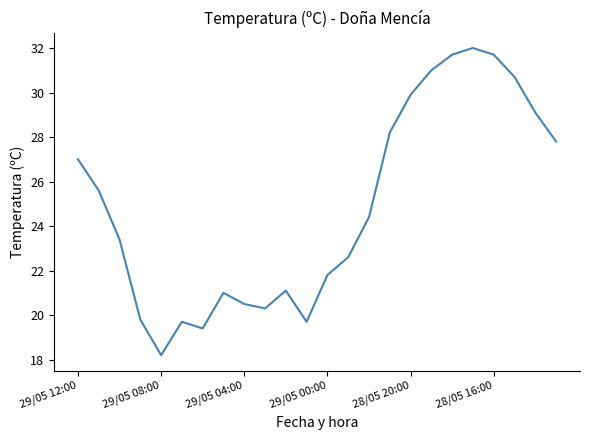

What is the minimum value shown in the chart?

18.2